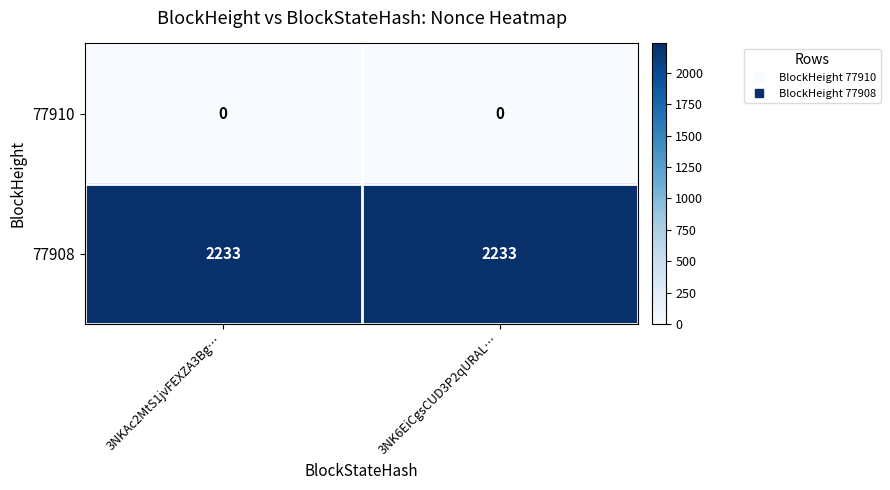

What is the total value across all series at 3NK6EiCgsCUD3P2qURAL…?

2233